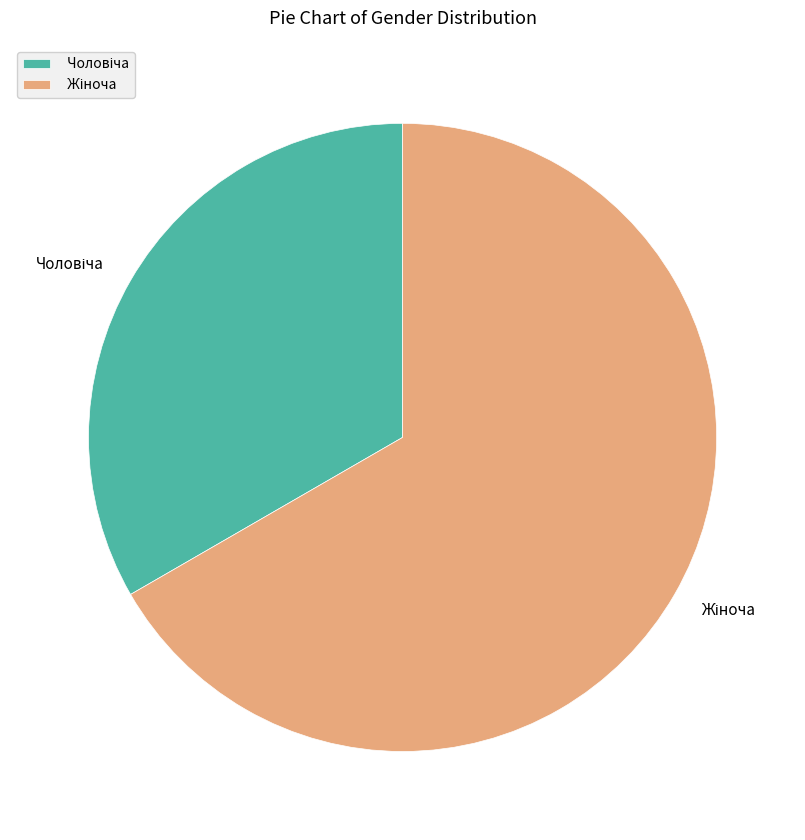

Is there any slice that represents more than half of the pie?

Yes